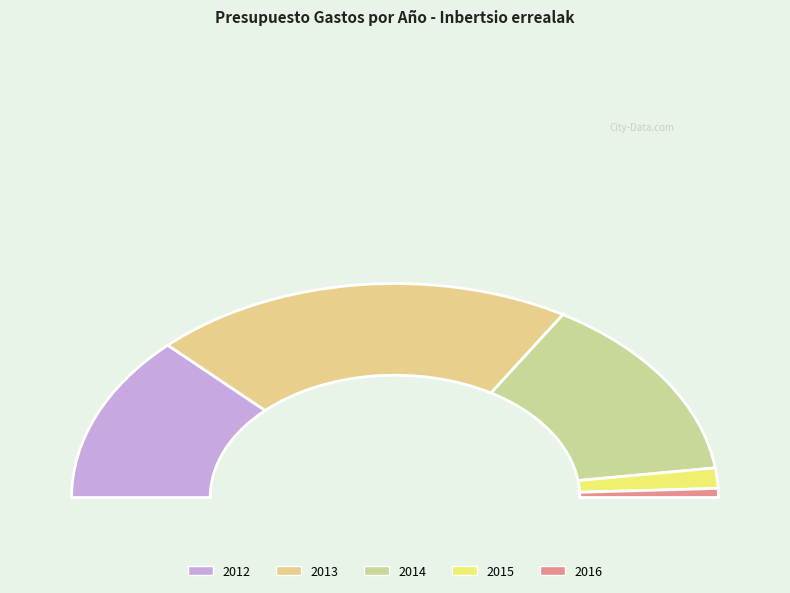

True or false: 2015 accounts for 1% of the total.

False